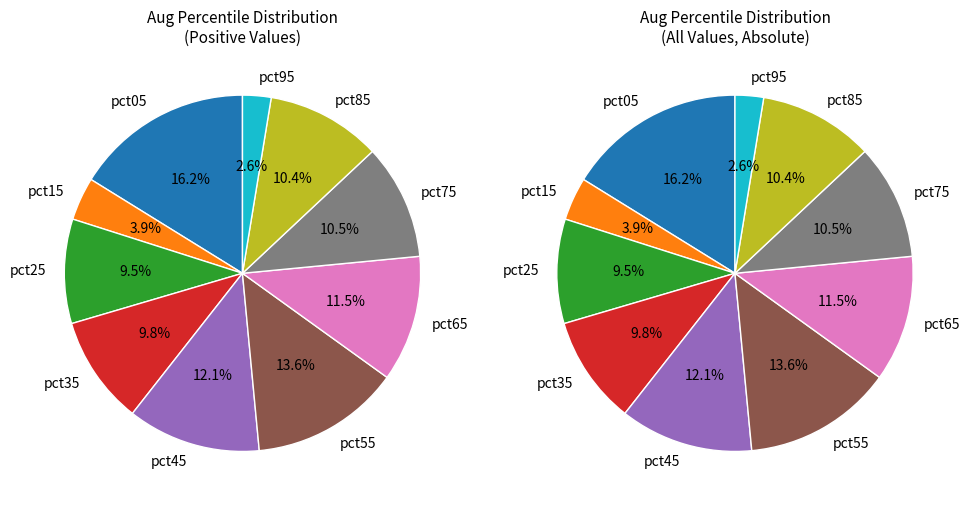

True or false: pct55 accounts for 1% of the total.

False